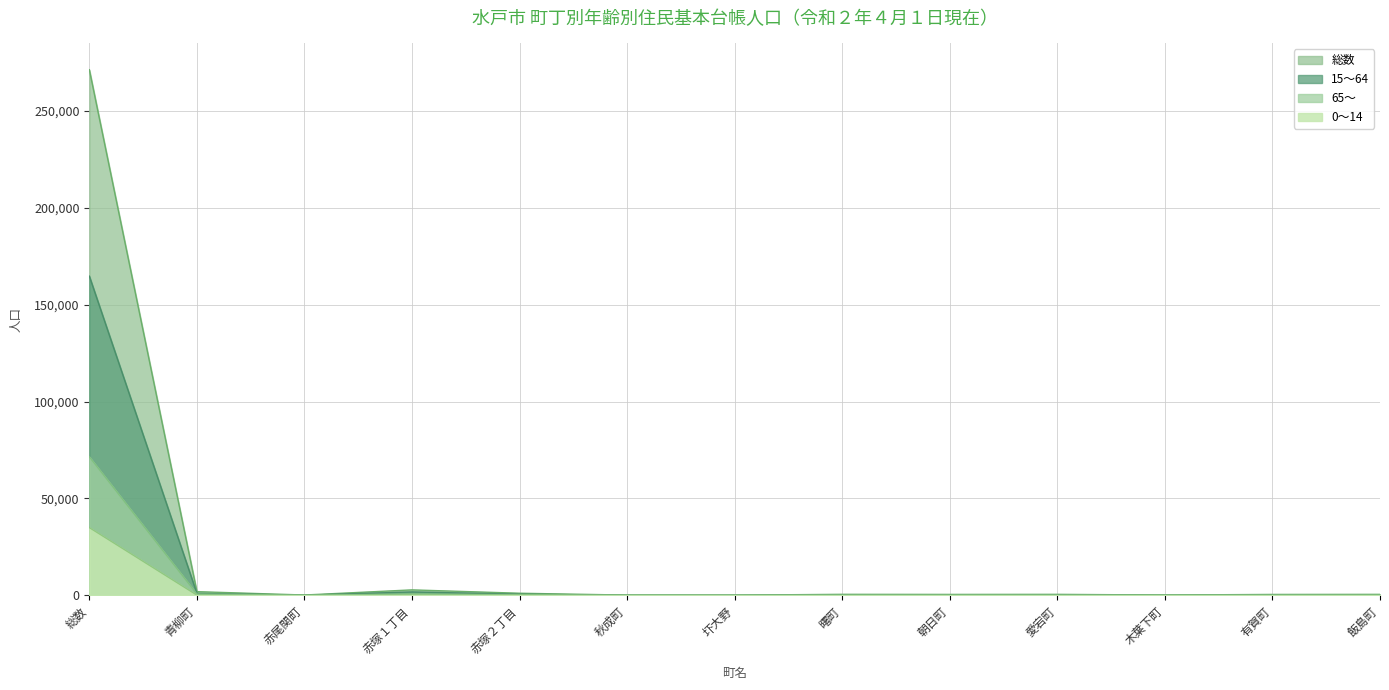

Reading right to left, list all the values displayed in this chart.

総数: 飯島町=554	有賀町=516	木葉下町=214	愛宕町=559	朝日町=526	曙町=572	圷大野=155	秋成町=181	赤塚２丁目=1131	赤塚１丁目=2864	赤尾関町=218	青柳町=1949	総数=271164
0～14: 飯島町=56	有賀町=47	木葉下町=12	愛宕町=46	朝日町=49	曙町=51	圷大野=8	秋成町=18	赤塚２丁目=169	赤塚１丁目=271	赤尾関町=24	青柳町=158	総数=34983
15～64: 飯島町=290	有賀町=286	木葉下町=109	愛宕町=332	朝日町=285	曙町=326	圷大野=87	秋成町=95	赤塚２丁目=622	赤塚１丁目=1807	赤尾関町=109	青柳町=1061	総数=164686
65～: 飯島町=208	有賀町=183	木葉下町=93	愛宕町=181	朝日町=192	曙町=195	圷大野=60	秋成町=68	赤塚２丁目=340	赤塚１丁目=786	赤尾関町=85	青柳町=730	総数=71495